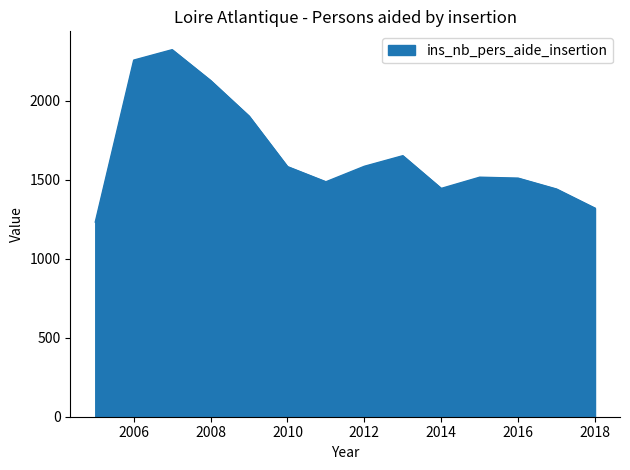

What is the minimum value shown in the chart?

1232